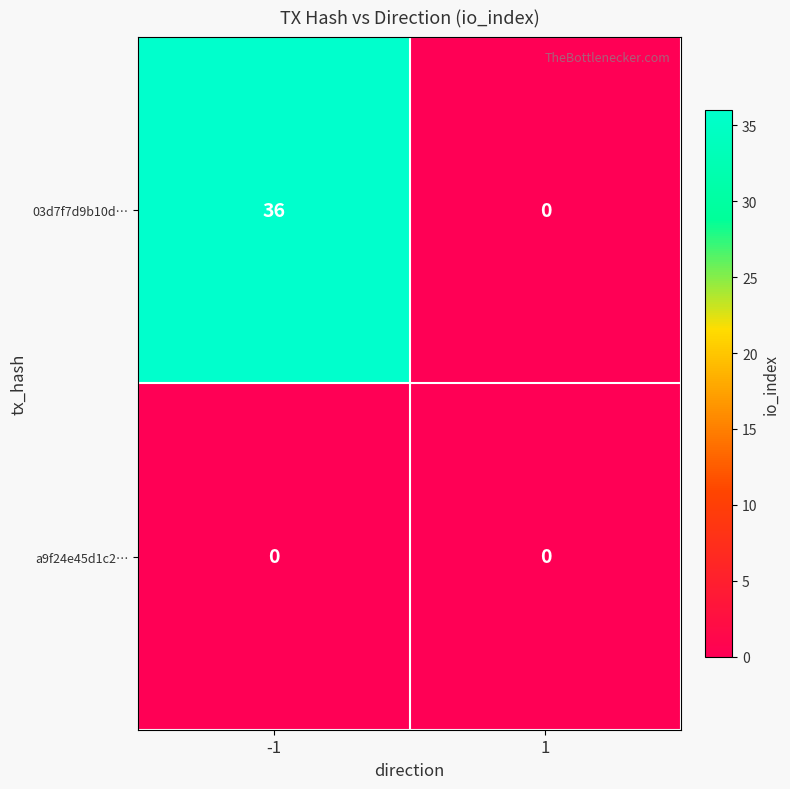

At which category is the sum across all series the highest?

-1